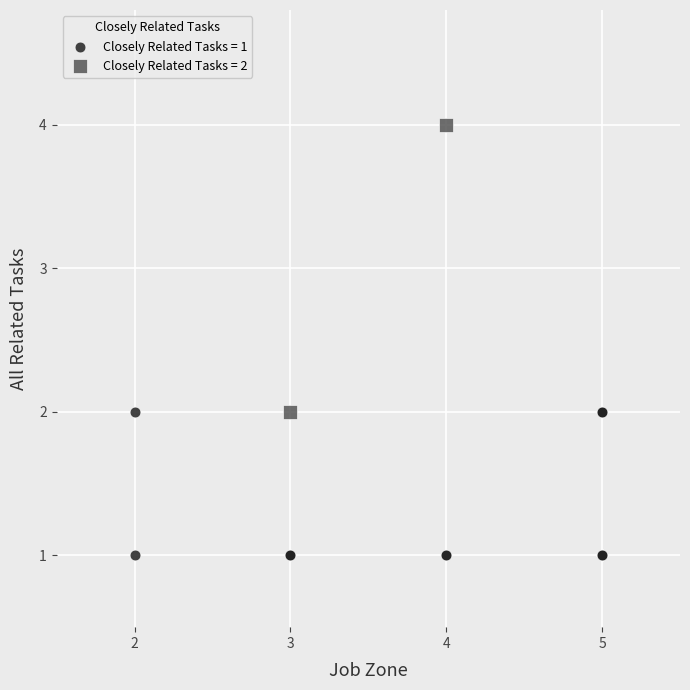

Which series has the largest Y range (max minus min)?

Closely Related Tasks = 2